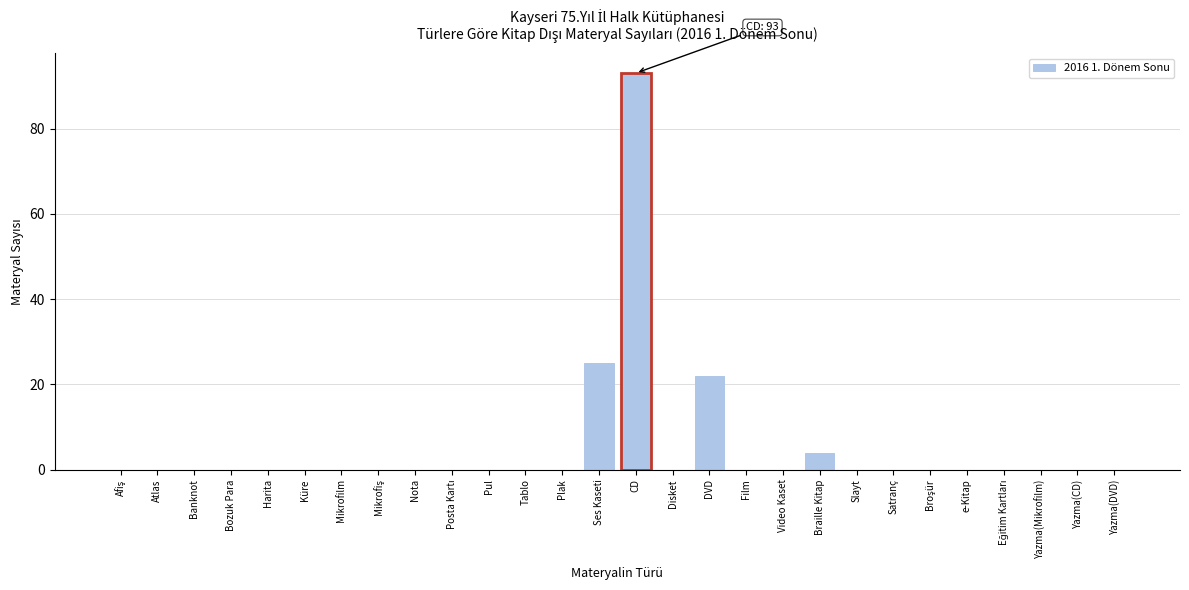

What is the sum of all values?

144